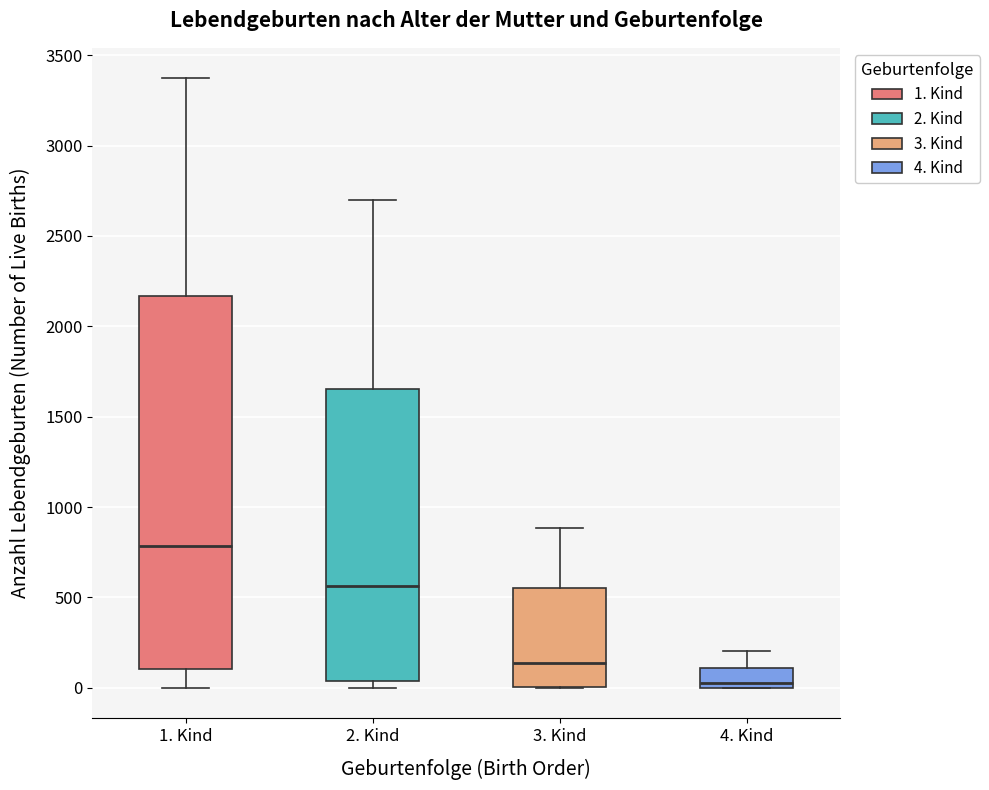

Where does the median line of the box for 1. Kind sit on the y-axis? The values are not printed on the chart, so give them approximately, as read against the axis.

800